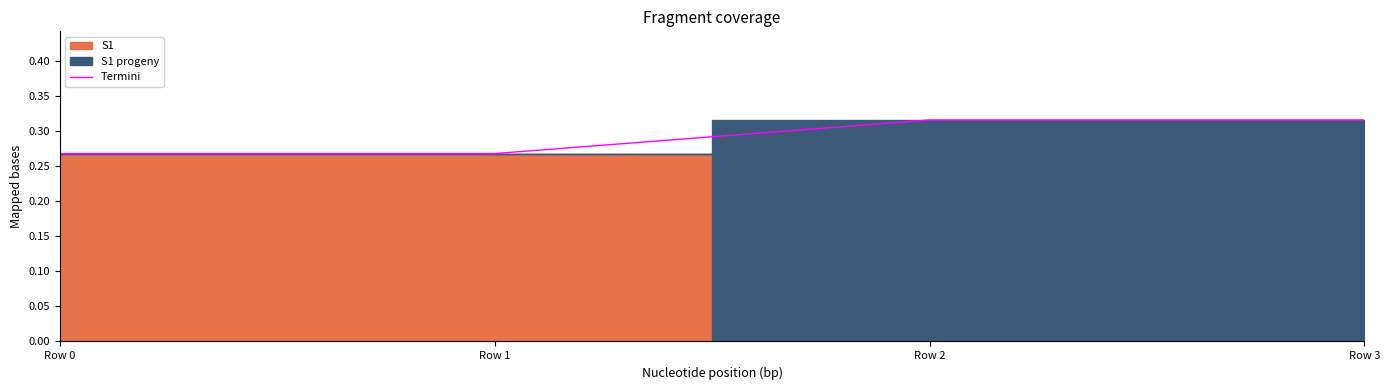

Reading left to right, what are all the values shown in this chart?

Row 0=0.3	Row 1=0.3	Row 2=0.3	Row 3=0.3